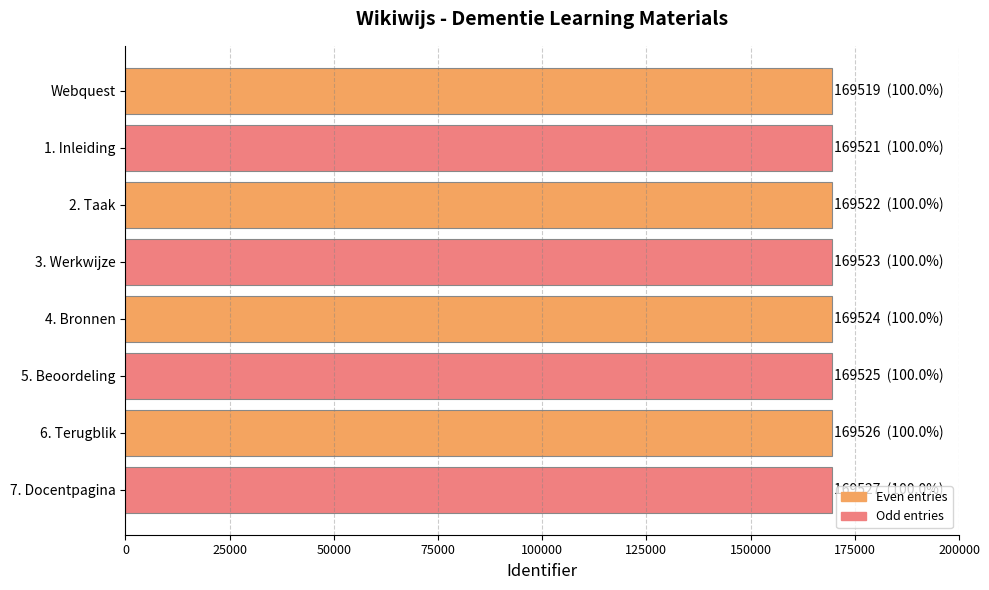

What is the maximum value shown in the chart?

169527